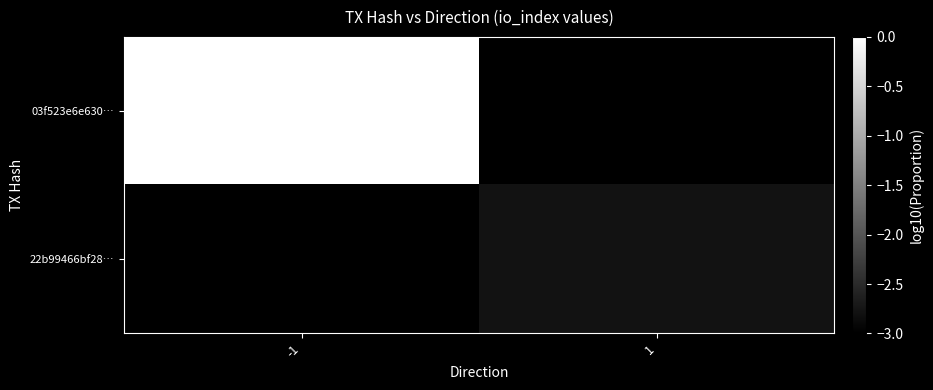

At which category is the sum across all series the highest?

-1